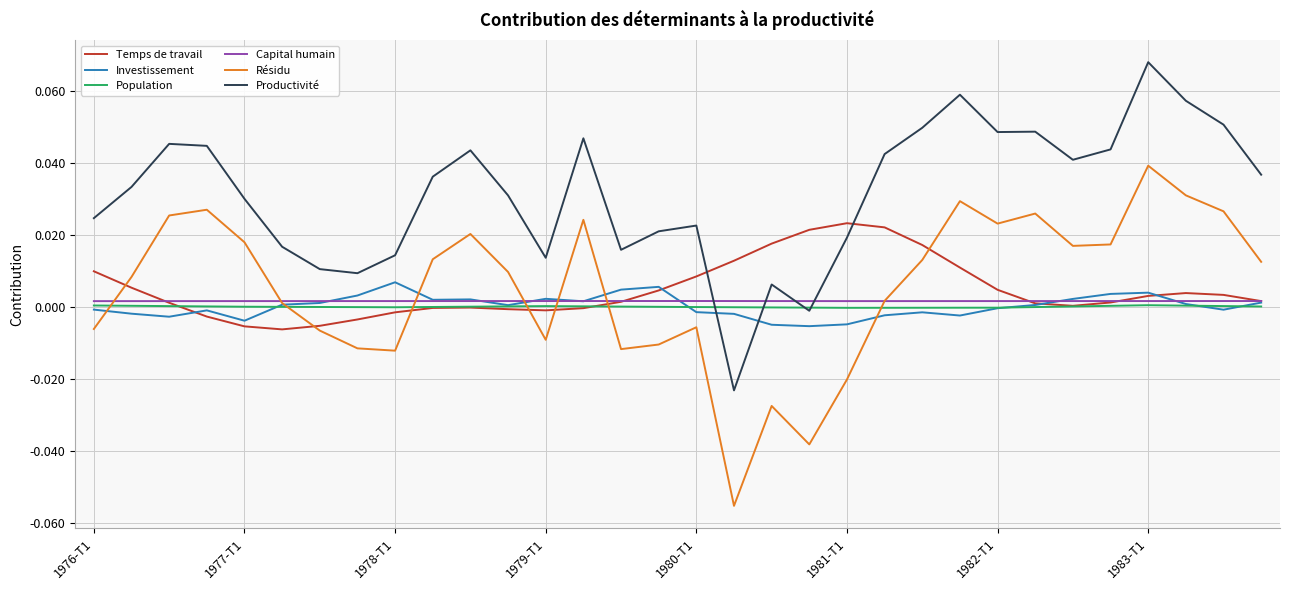

True or false: Résidu and Productivité cross at least once.

False